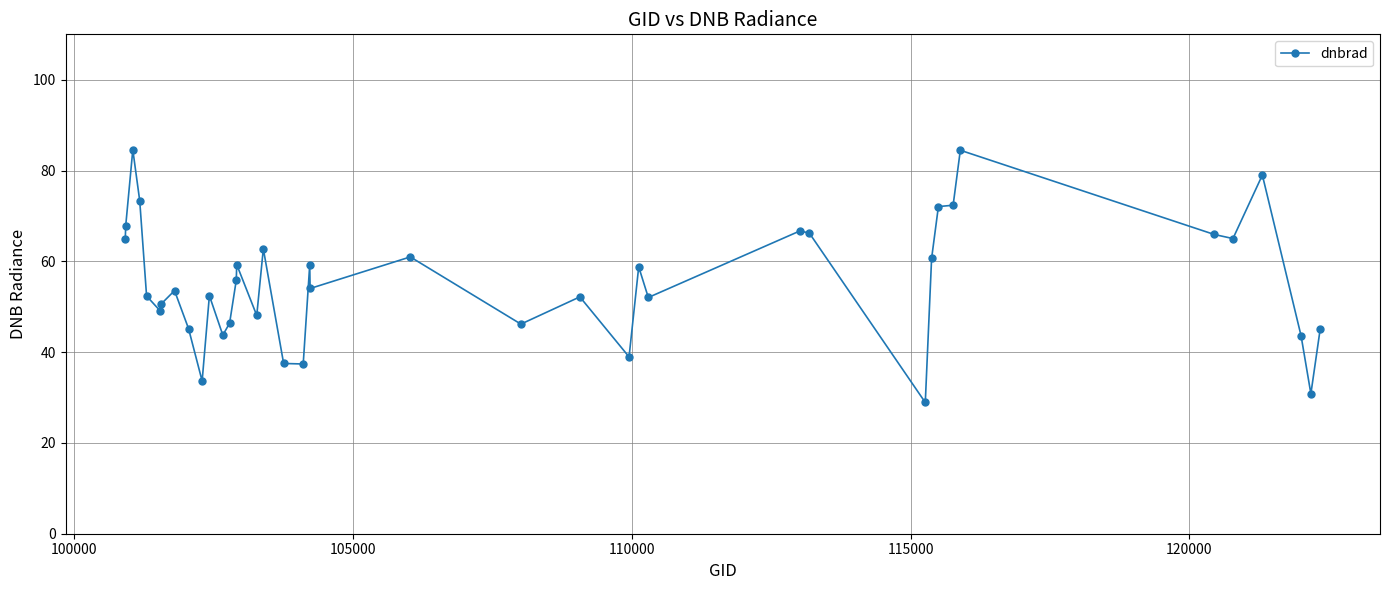

What is the greatest value displayed?

84.6